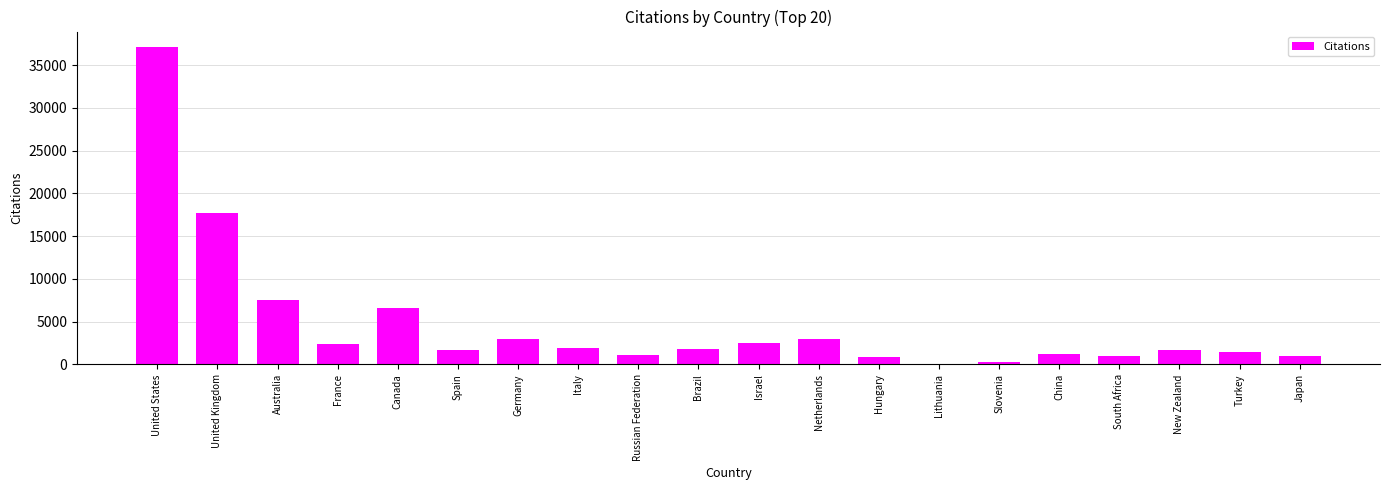

At which label is the value closest to 18567?

United Kingdom